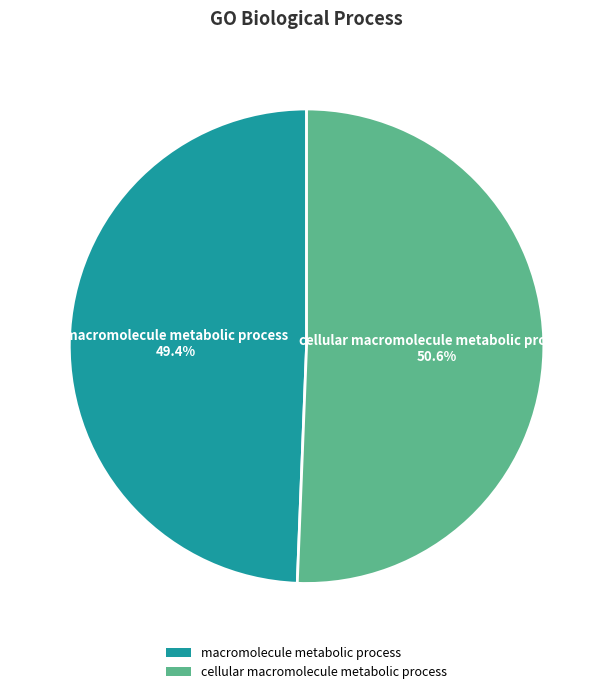

To the nearest percent, what is the difference between the macromolecule metabolic process and cellular macromolecule metabolic process slice percentages?

1%